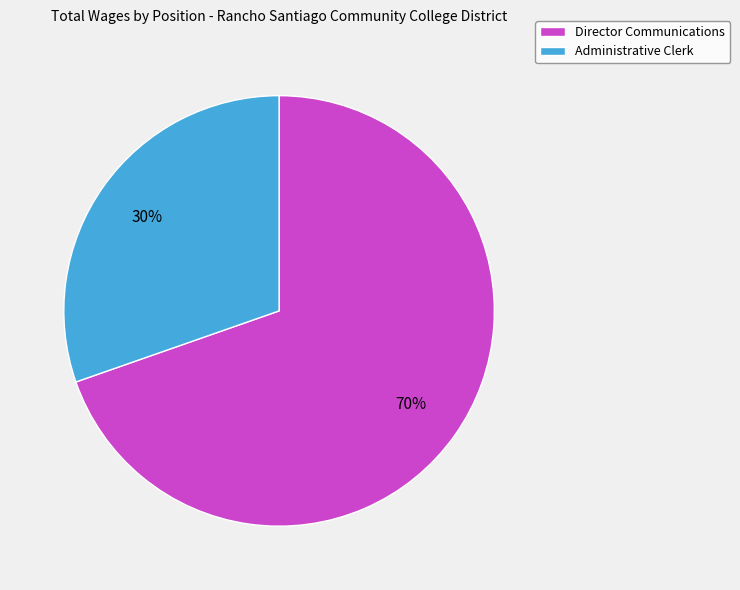

To the nearest percent, what is the combined percentage of Director Communications and Administrative Clerk?

100%